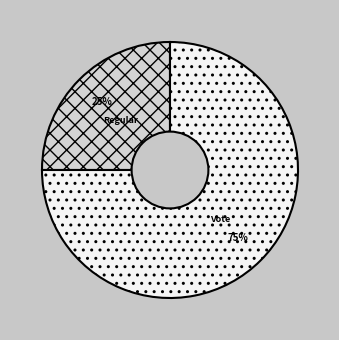

To the nearest percent, what is the difference between the largest and smallest slice percentages?

50%